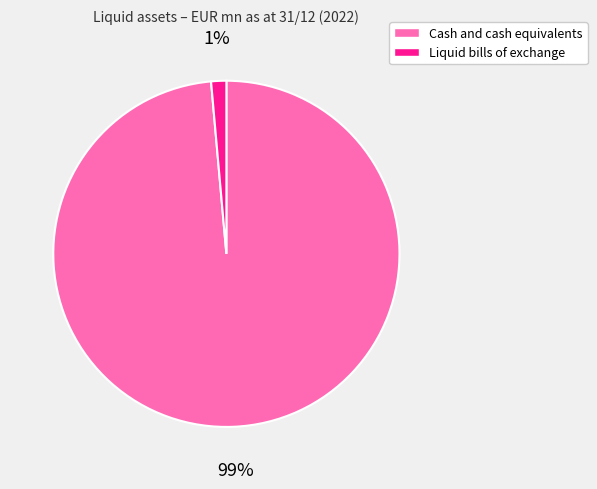

Do Cash and cash equivalents and Liquid bills of exchange together represent more than half of the pie?

Yes